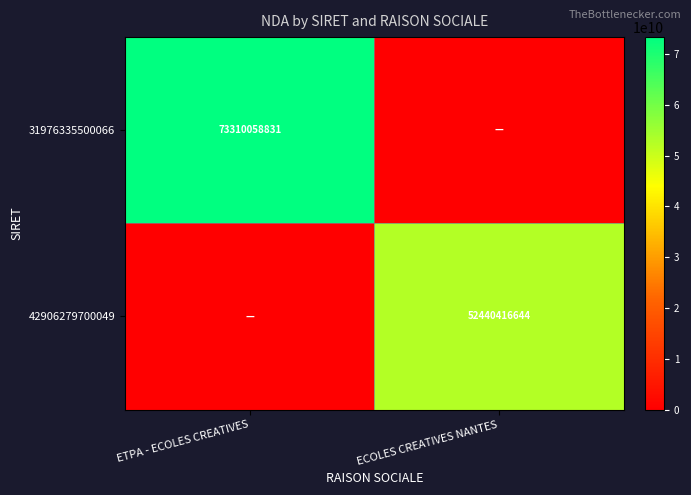

The value of 31976335500066 at ETPA - ECOLES CREATIVES is 73310058831. True or false?

True